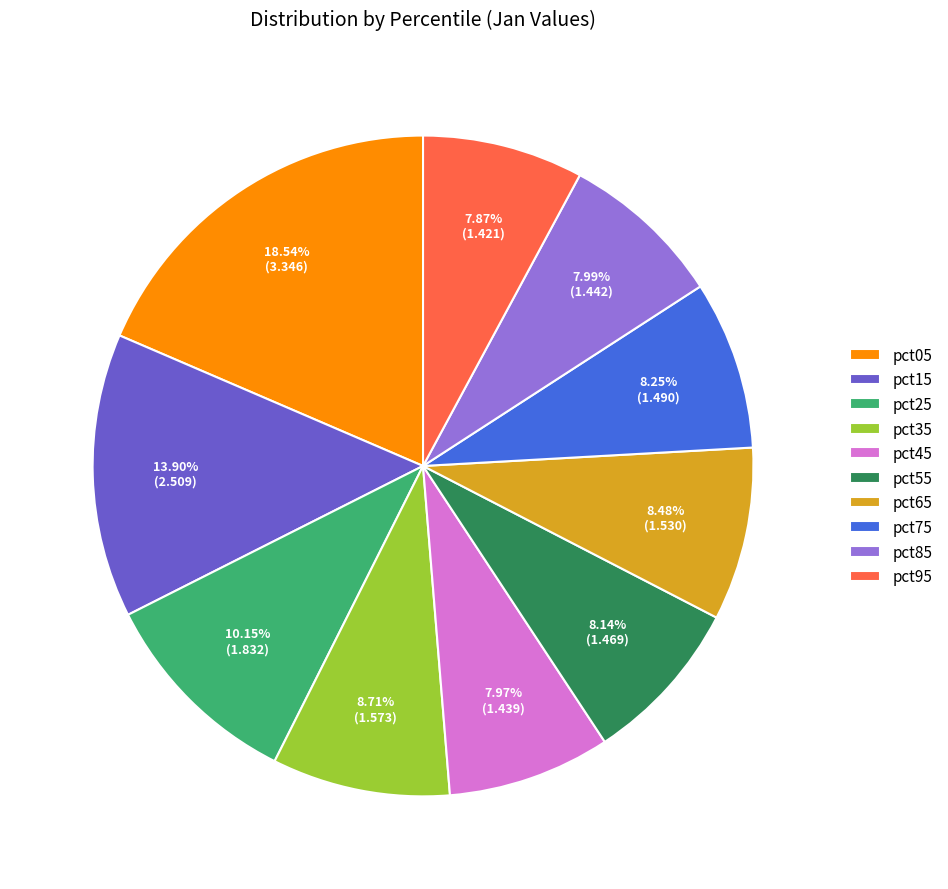

What percentage is NOT represented by pct35?

91.3%